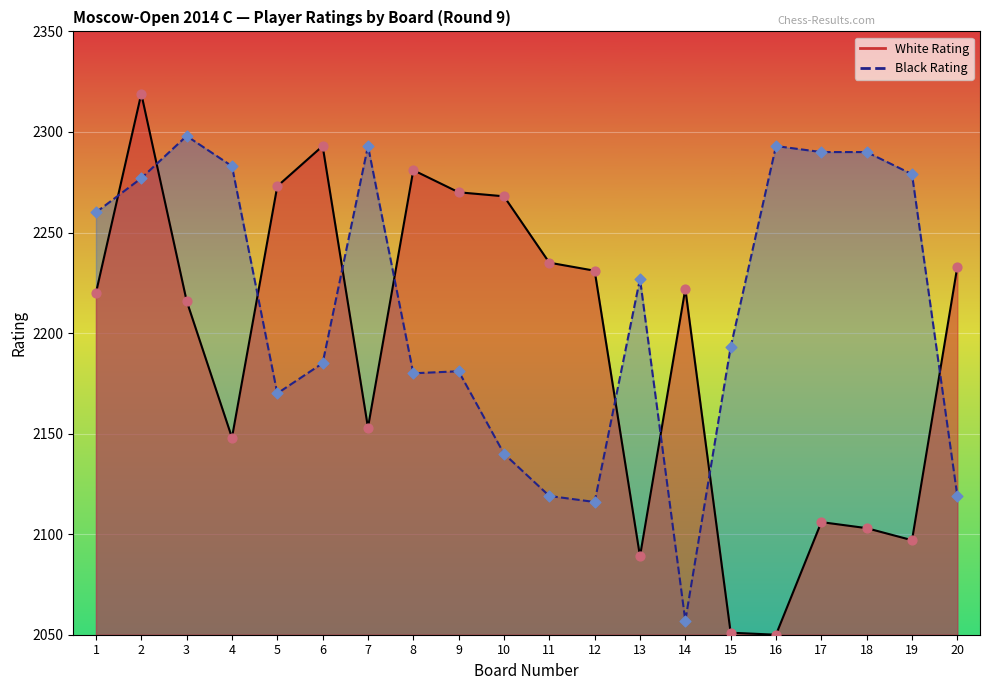

Which series has the largest Y range (max minus min)?

White Rating